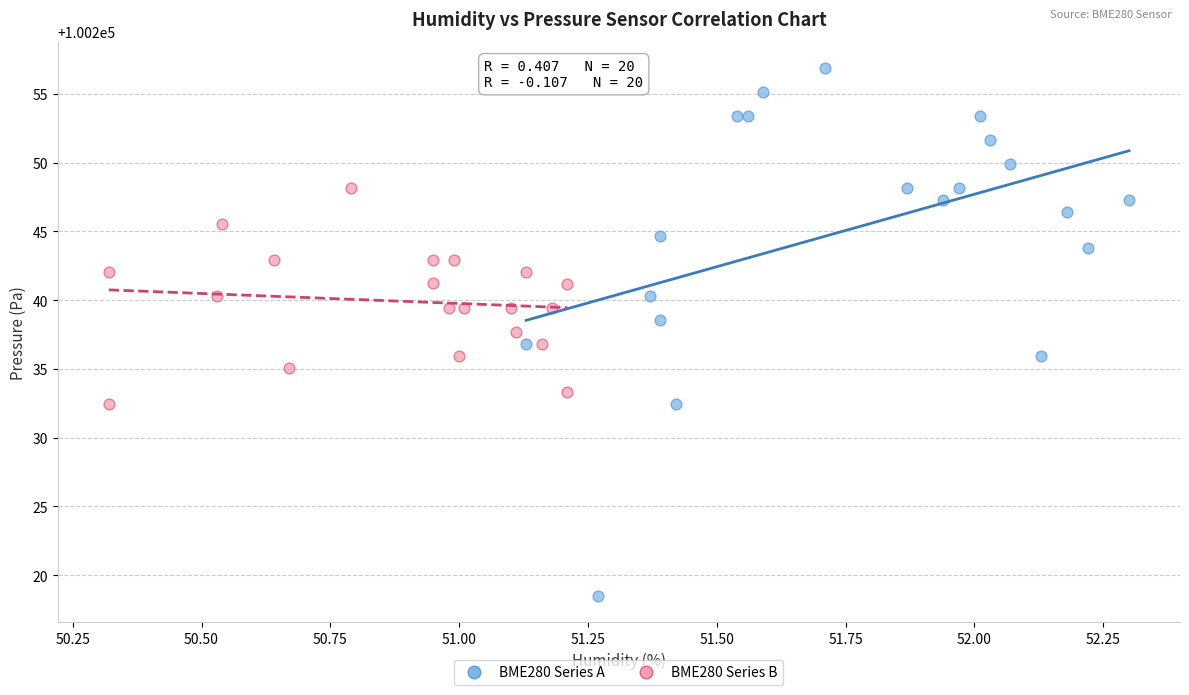

Which series reaches the maximum Y coordinate?

BME280 Series A